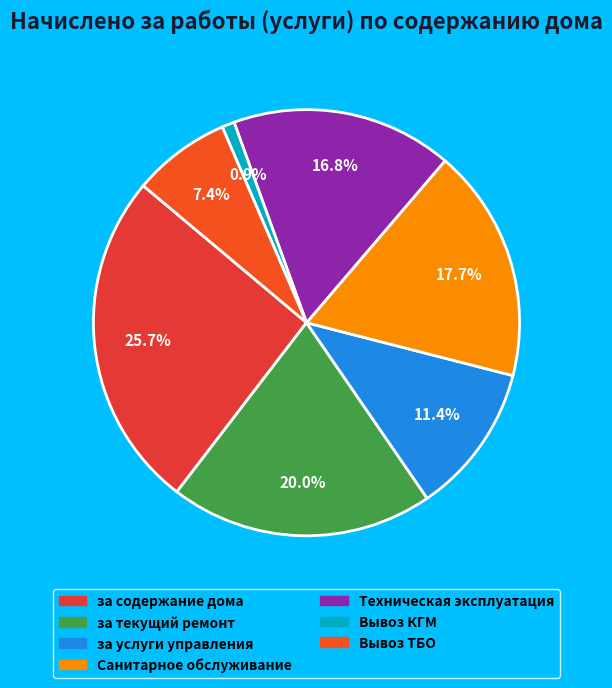

To the nearest percent, what portion does Вывоз КГМ represent?

1%